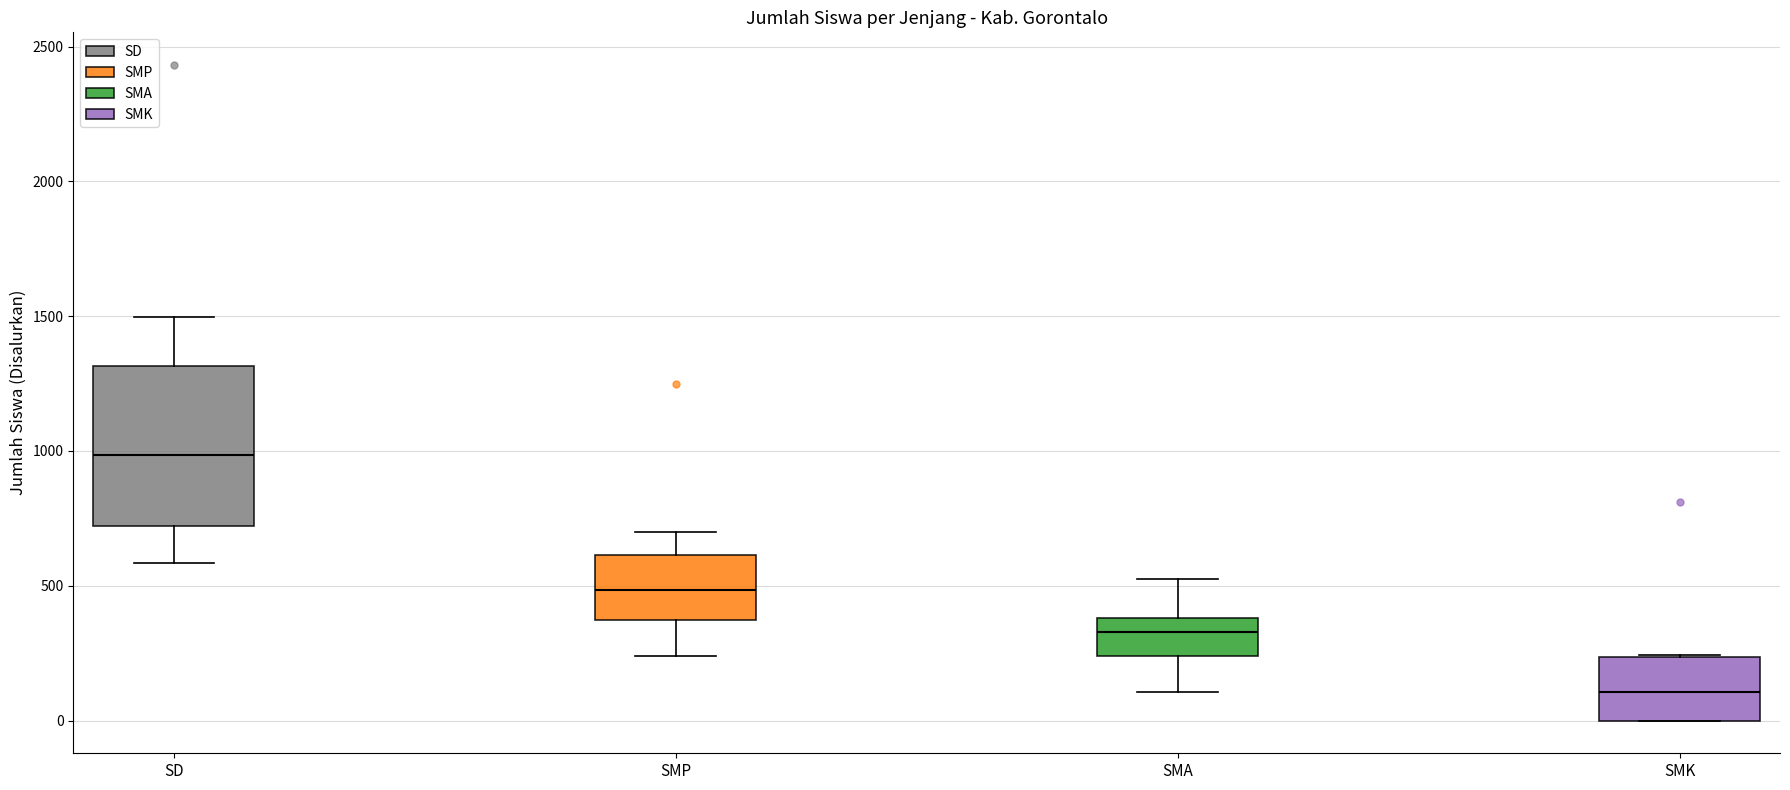

Reading left to right, read every box against the y-axis: the position of its median line, the range the box covers, and the ends of its whiskers. The values are not printed on the chart, so give them approximately, as read against the axis.

SD: median 1000, box 700 to 1300, whiskers 600 to 1500
SMP: median 500, box 350 to 600, whiskers 250 to 700
SMA: median 350, box 250 to 400, whiskers 100 to 550
SMK: median 100, box 0 to 250, whiskers 0 to 250